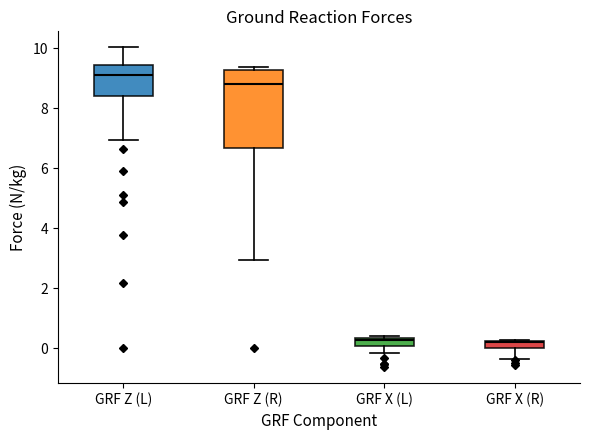

Where does the median line of the box for GRF X (L) sit on the y-axis? The values are not printed on the chart, so give them approximately, as read against the axis.

0.2